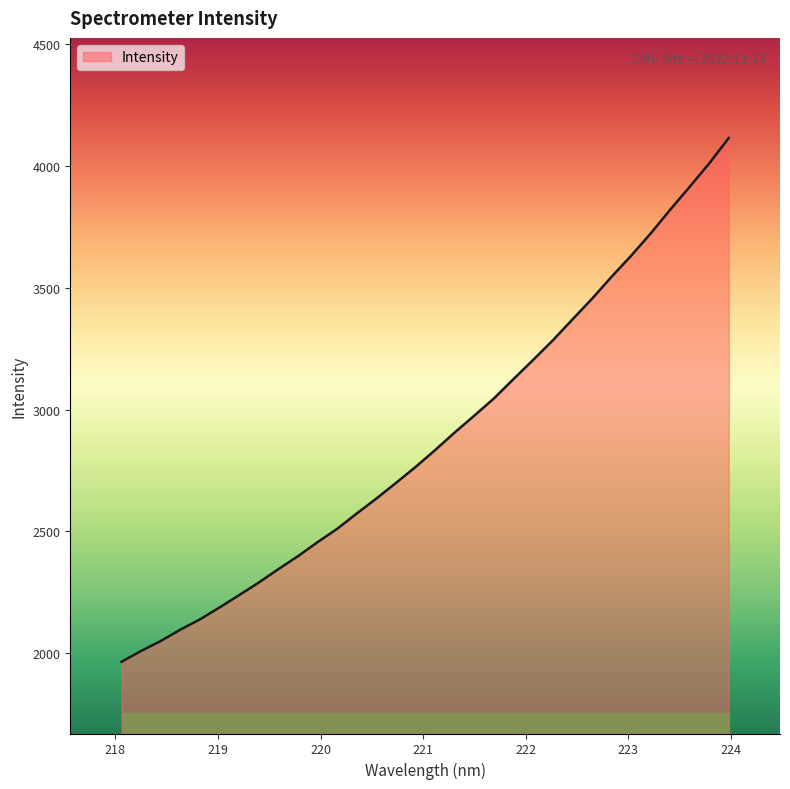

What is the maximum value shown in the chart?

4114.7